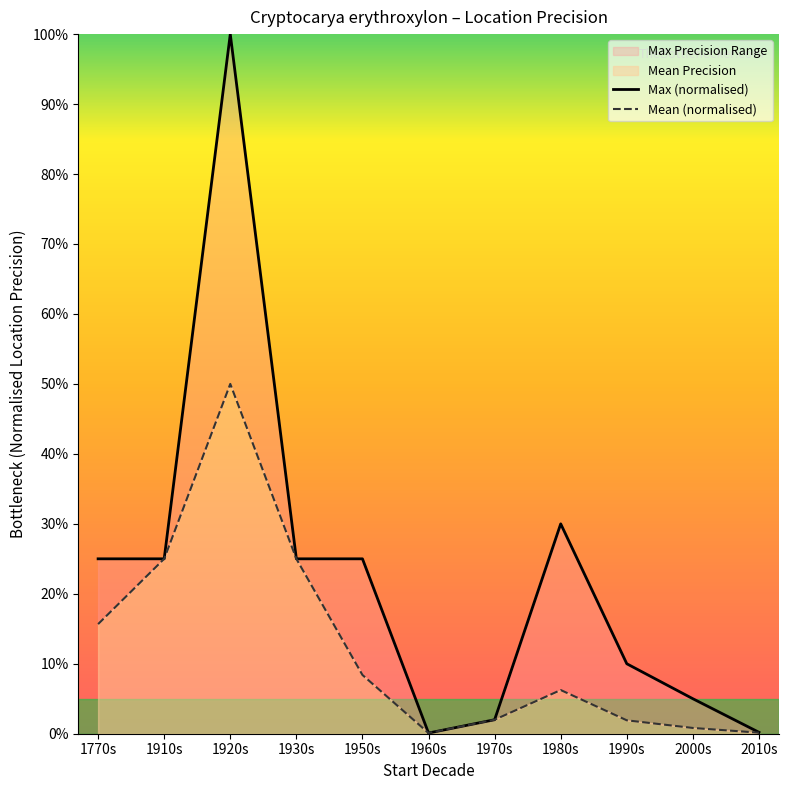

What is the sum of all Mean (normalised) values?

135.3